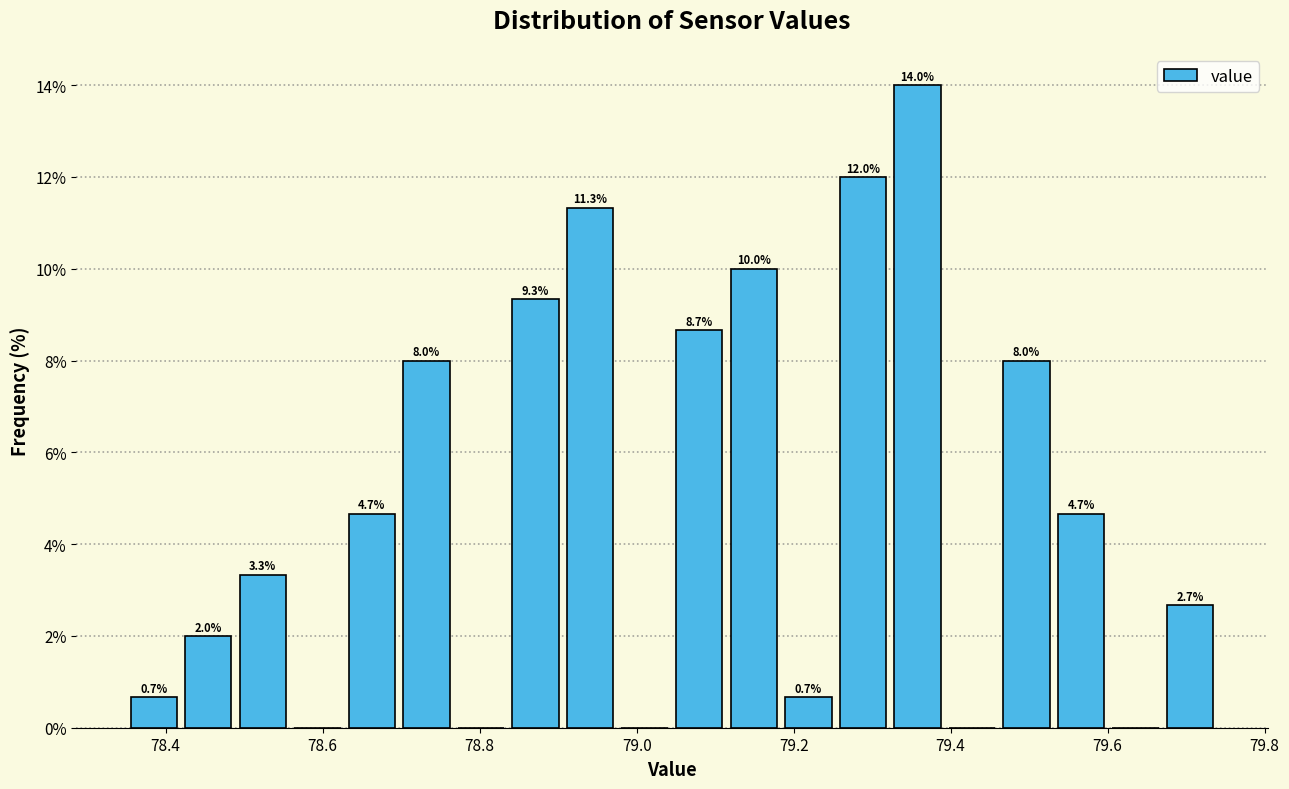

Read against the x-axis, roughly where is the centre of the tallest bar?

79.36